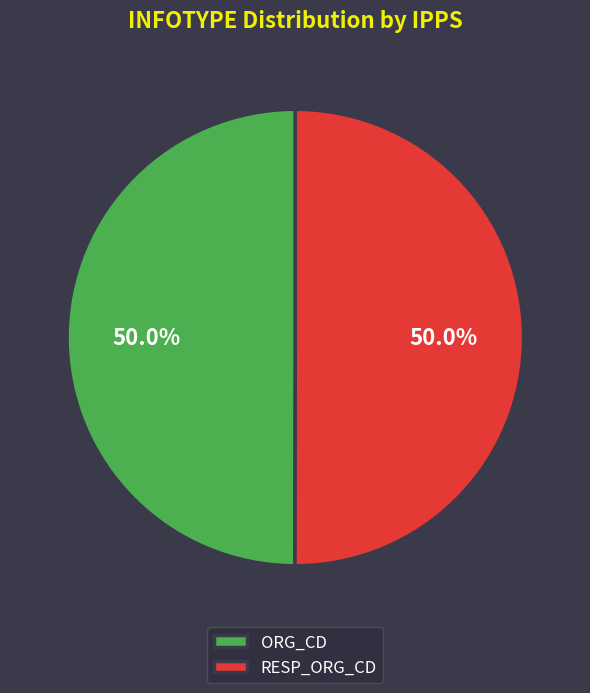

Do ORG_CD and RESP_ORG_CD together represent more than half of the pie?

Yes